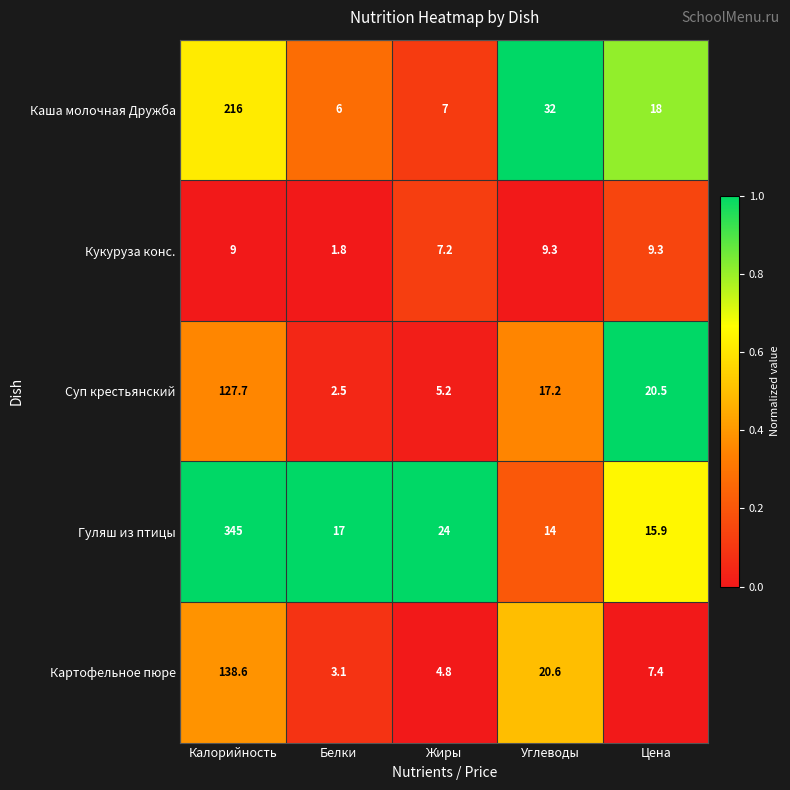

Reading left to right, extract all data points from this chart.

Каша молочная Дружба: 216.0	6.0	7.0	32.0	18.0
Кукуруза конс.: 9.0	1.8	7.2	9.3	9.3
Суп крестьянский: 127.7	2.5	5.2	17.2	20.5
Гуляш из птицы: 345.0	17.0	24.0	14.0	15.9
Картофельное пюре: 138.6	3.1	4.8	20.6	7.4